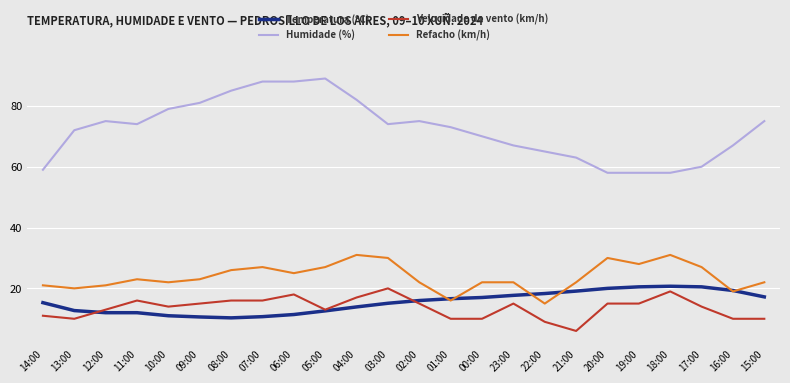

At how many categories does at least one series exceed 41?

24